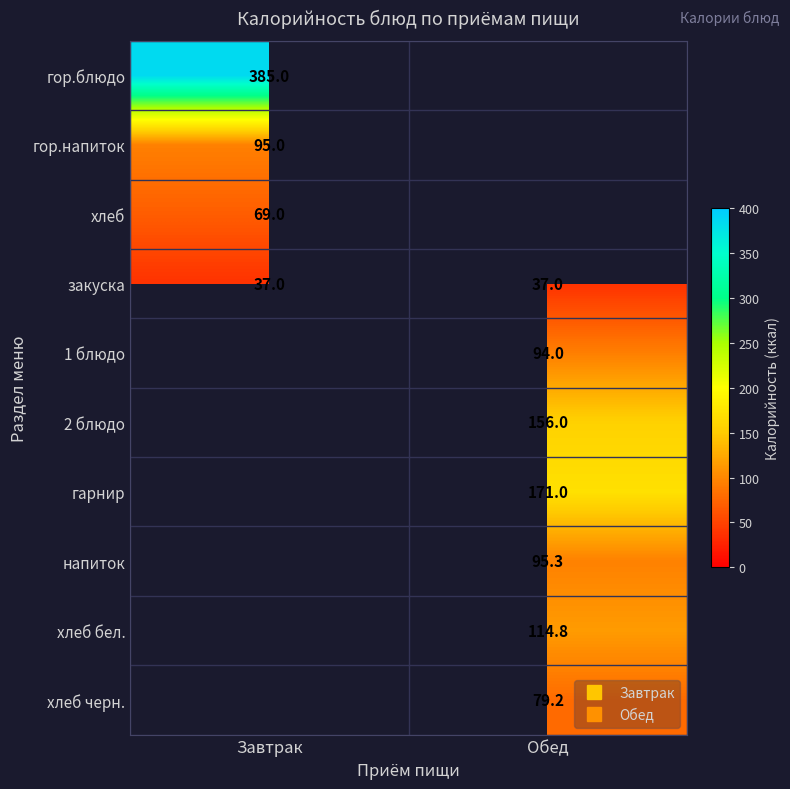

What is the minimum value for хлеб?

69.0